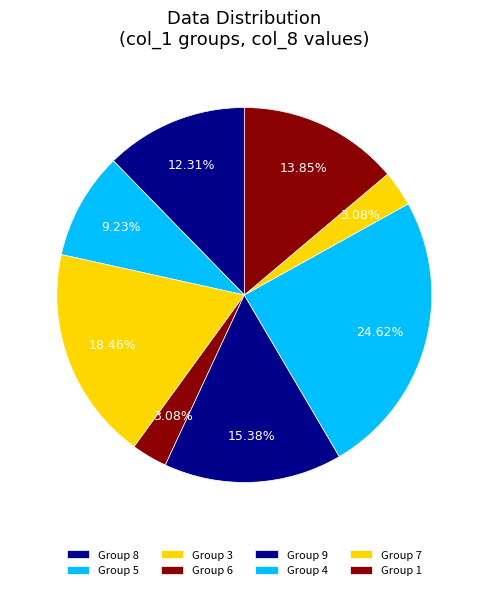

How many segments does this pie chart have?

8